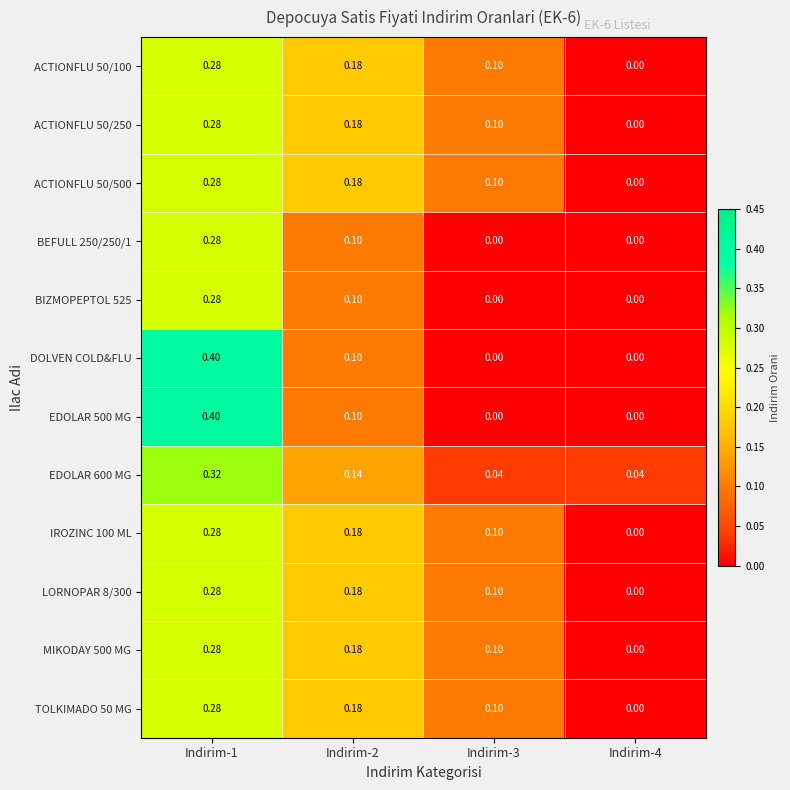

How many values in the TOLKIMADO 50 MG series exceed 0?

3